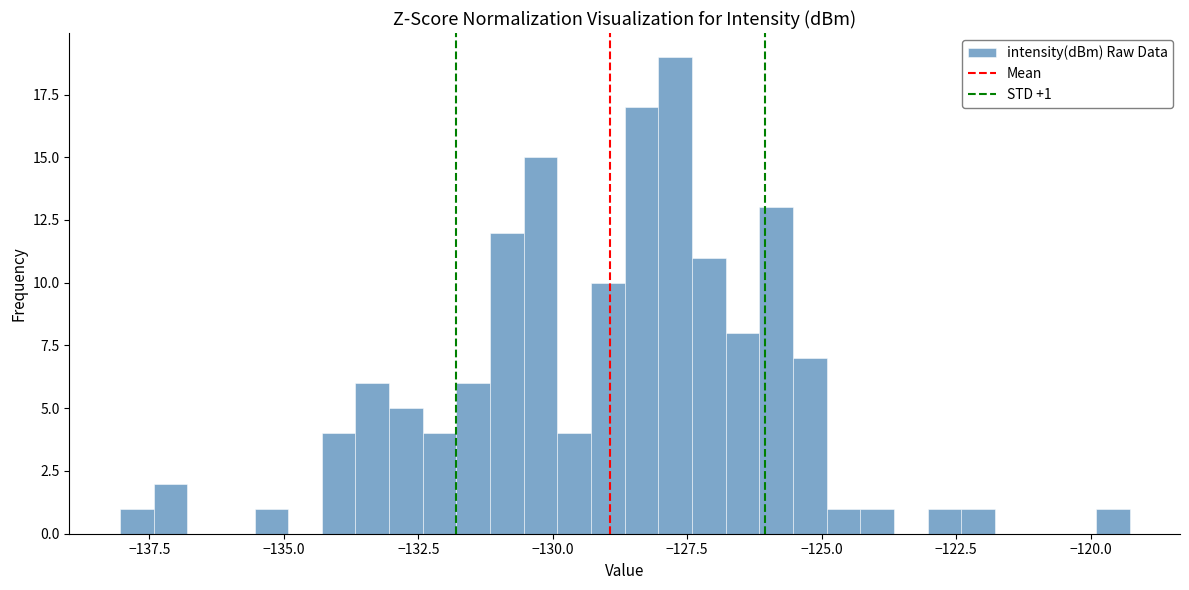

Read against the x-axis, roughly where is the centre of the tallest bar?

-127.5